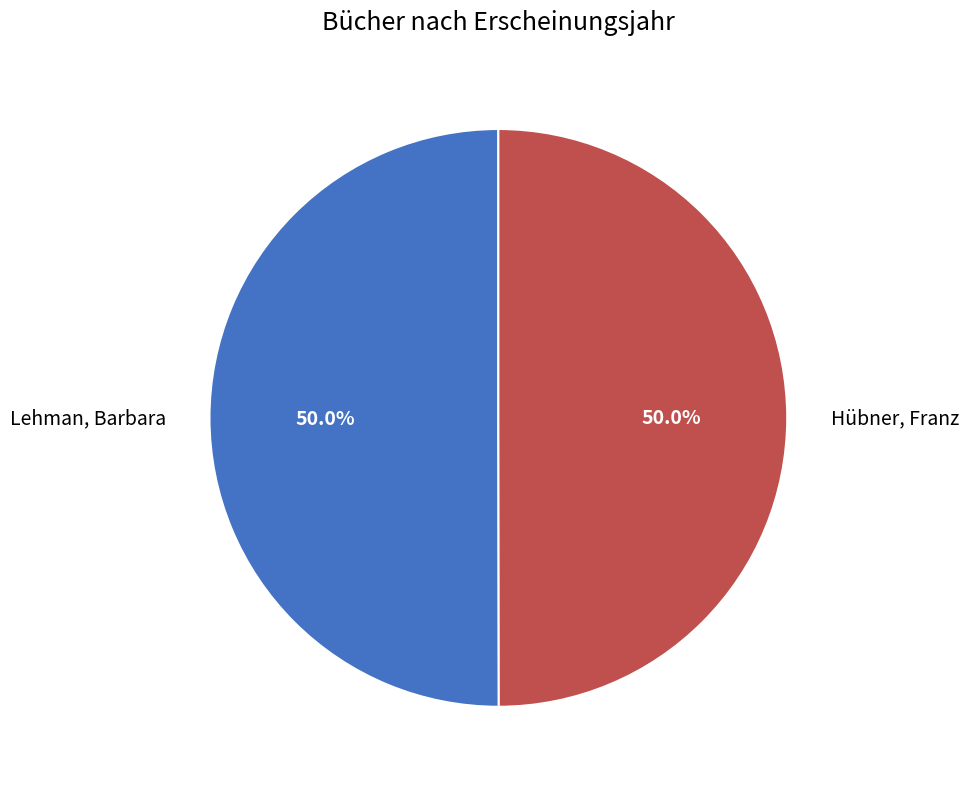

Is the sum of Hübner, Franz and Lehman, Barbara greater than half?

Yes